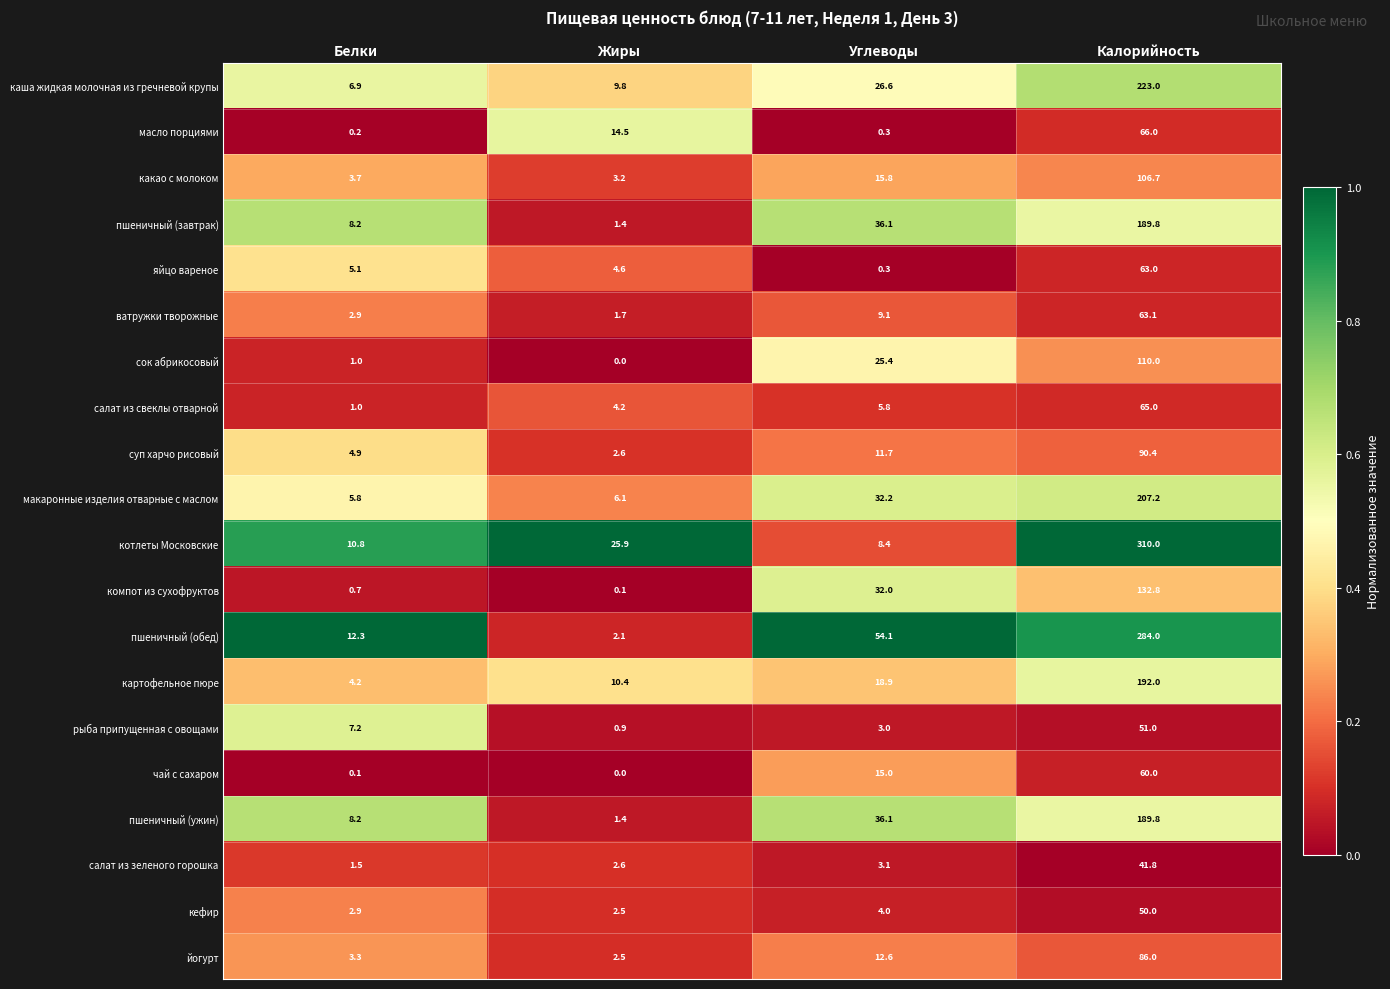

How many distinct data groups are displayed?

20